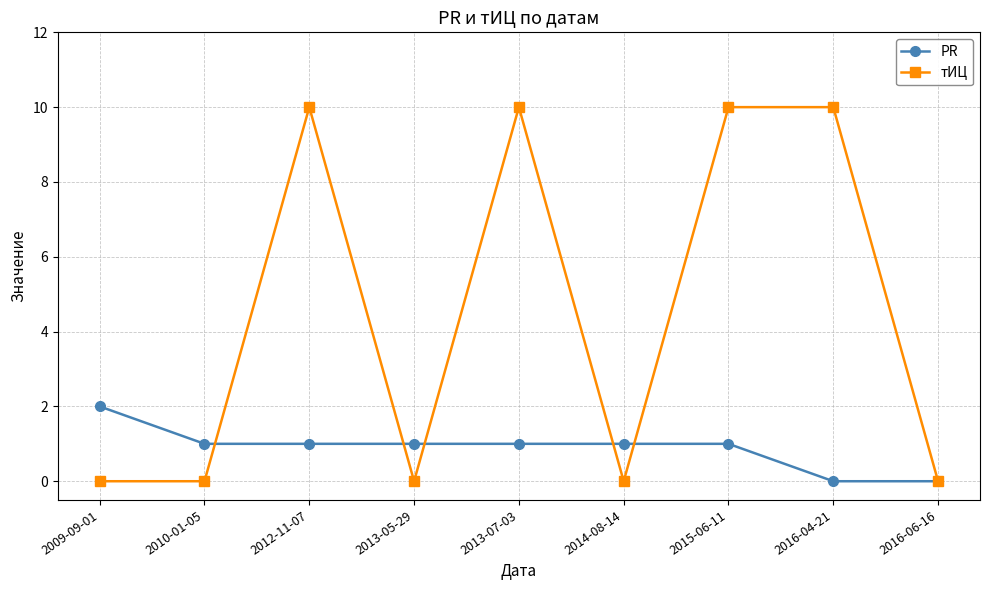

What is the sum of all PR values?

8